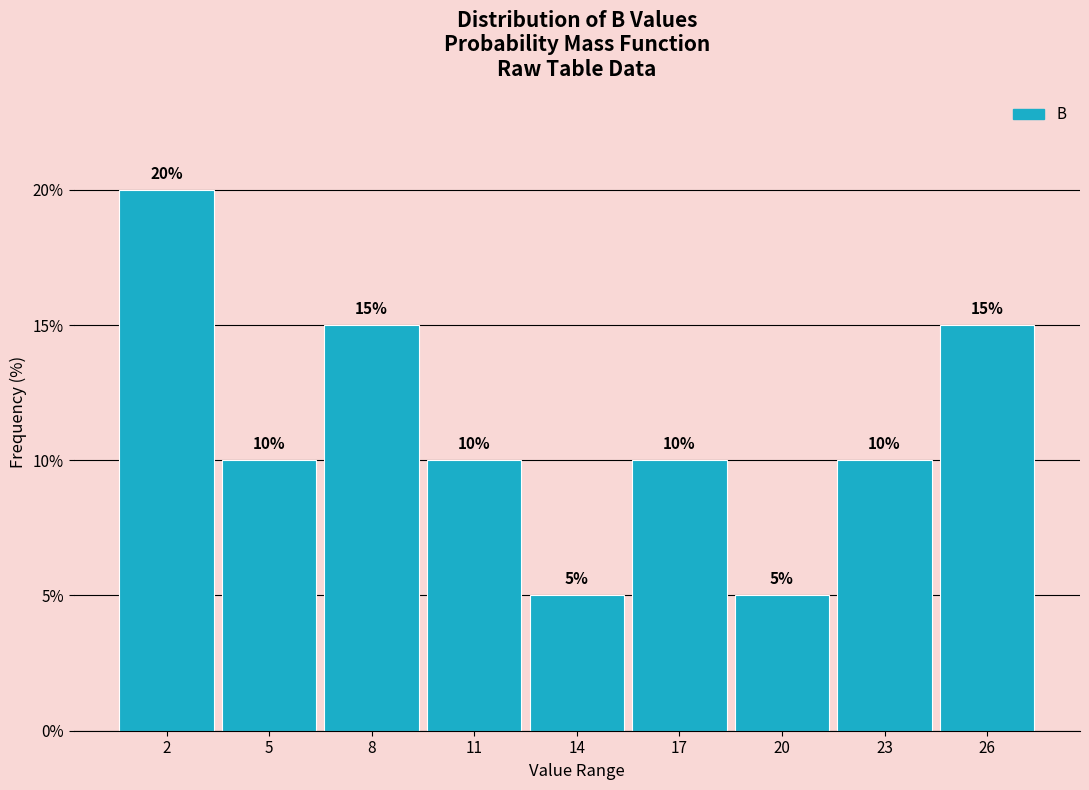

Reading left to right, transcribe this chart: for each bar, give the range it covers on the x-axis and its height.

0.5 to 3.5: 20
3.5 to 6.5: 10
6.5 to 9.5: 15
9.5 to 12.5: 10
12.5 to 15.5: 5
15.5 to 18.5: 10
18.5 to 21.5: 5
21.5 to 24.5: 10
24.5 to 27.5: 15